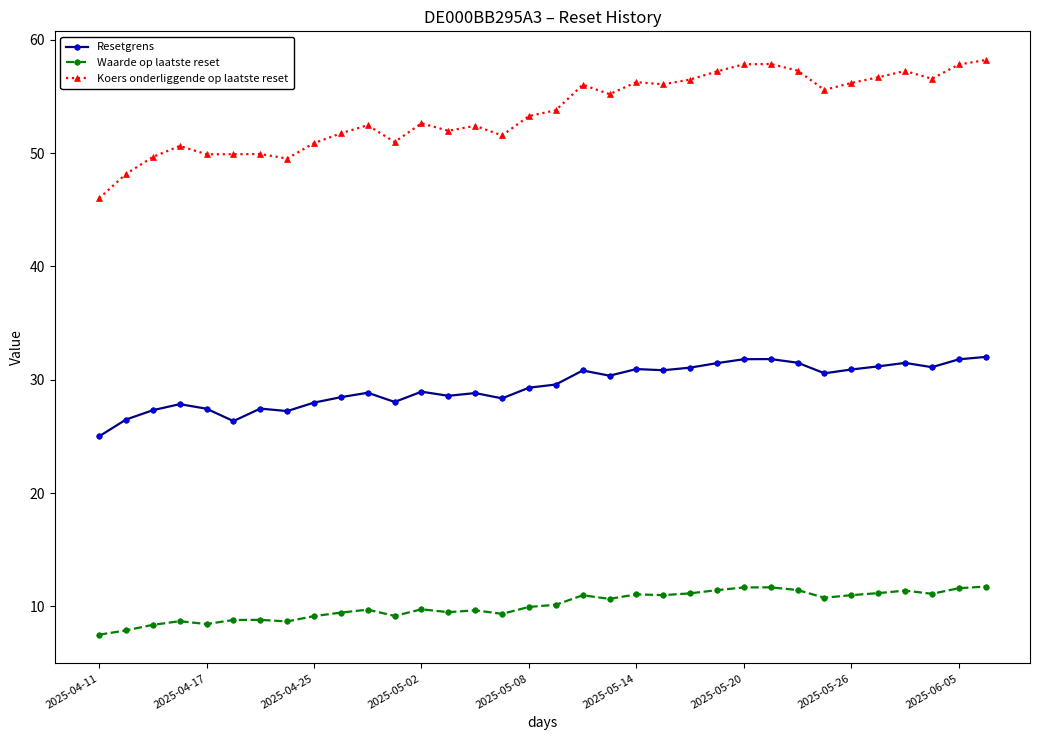

What is the minimum value shown in the chart?

7.5